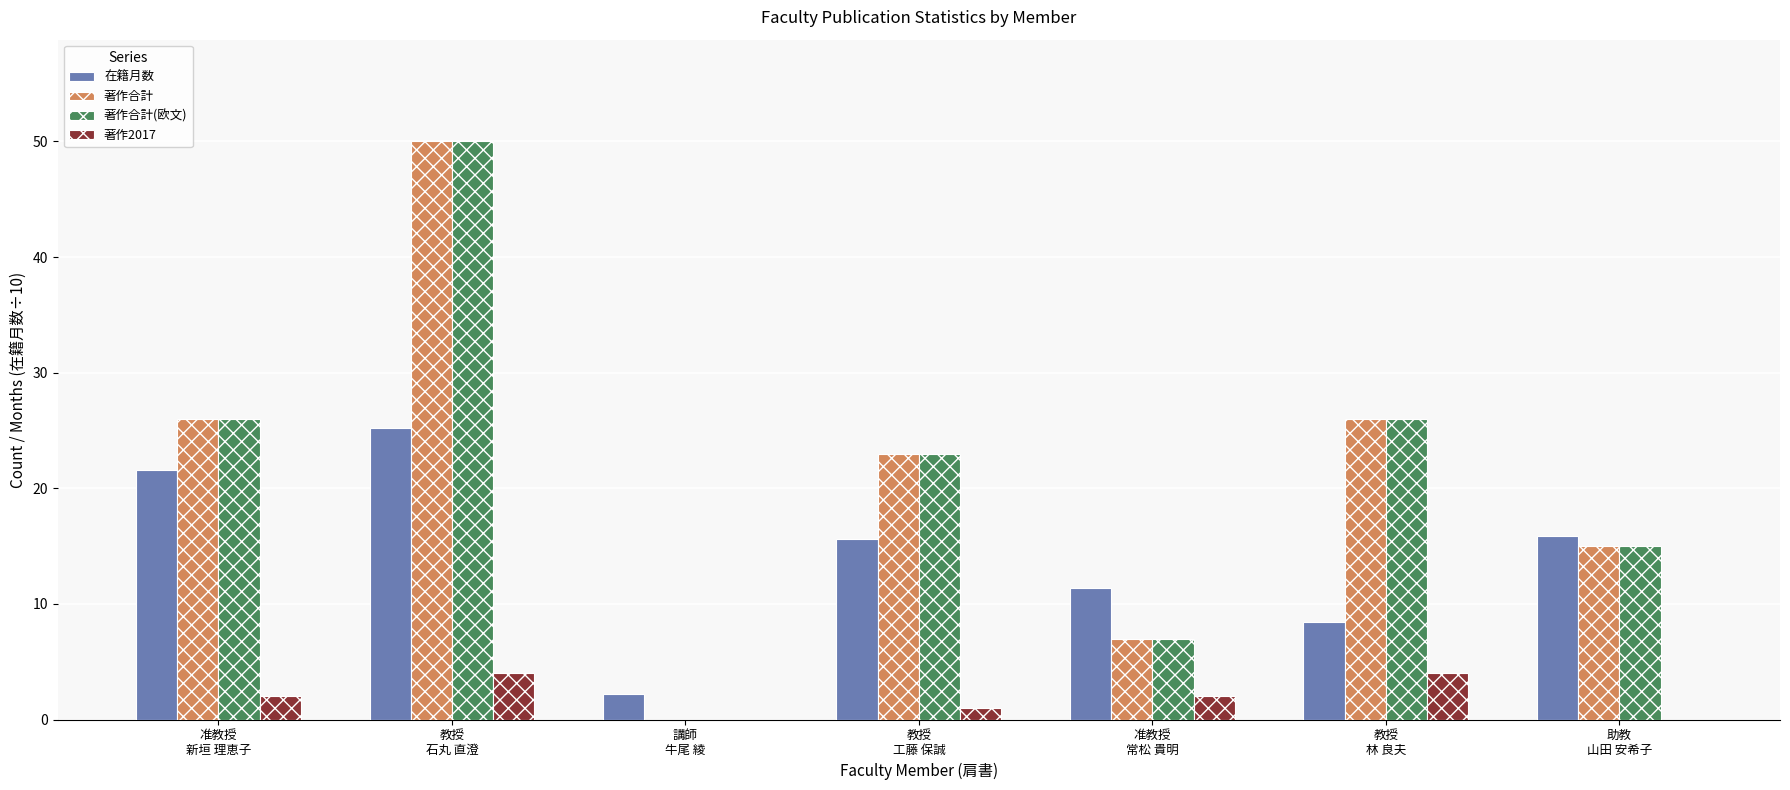

What is the highest value of the 著作2017 series?

4.0